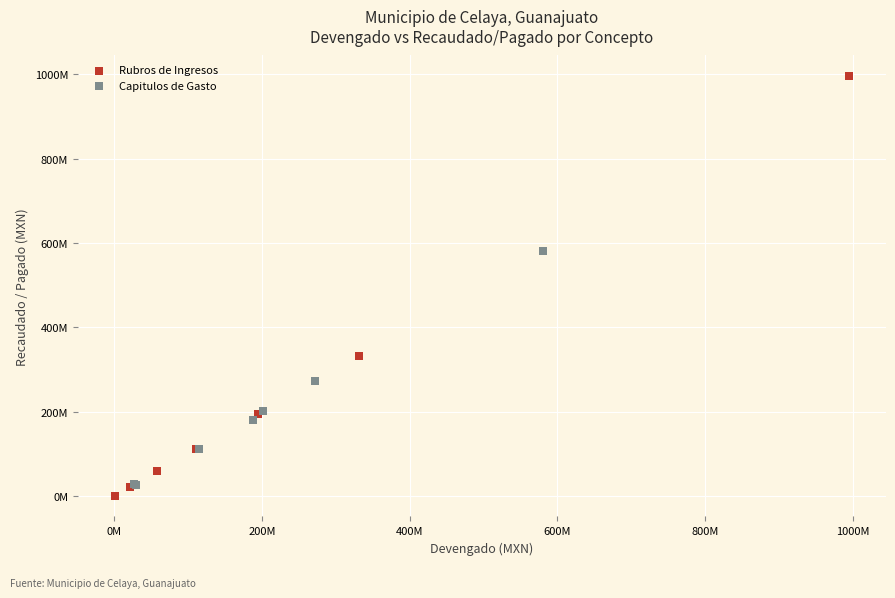

What are all the series names shown in the legend?

Rubros de Ingresos, Capitulos de Gasto